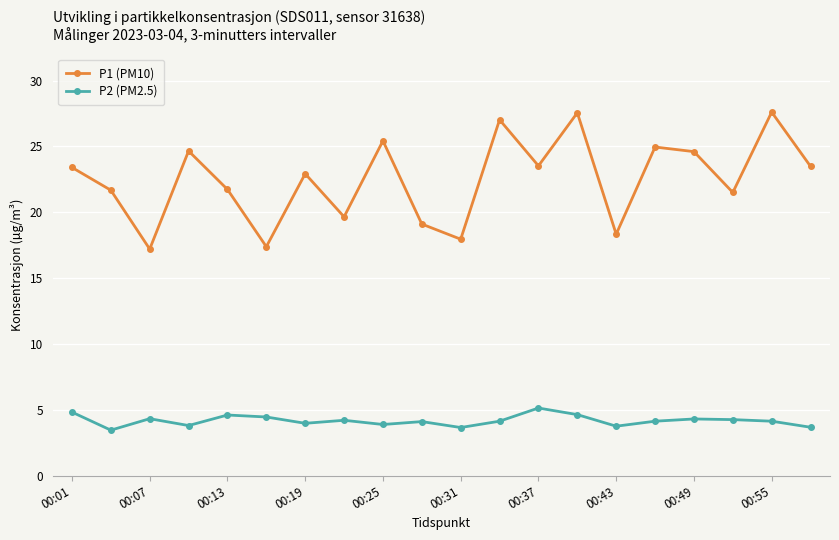

True or false: P2 (PM2.5) and P1 (PM10) cross at least once.

False